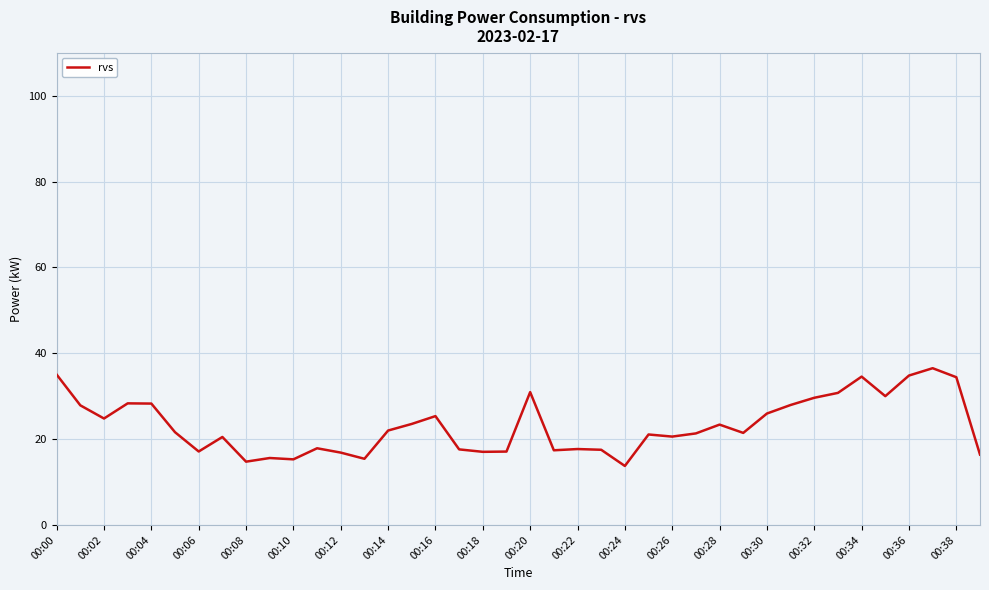

What is the smallest value displayed?

13.7